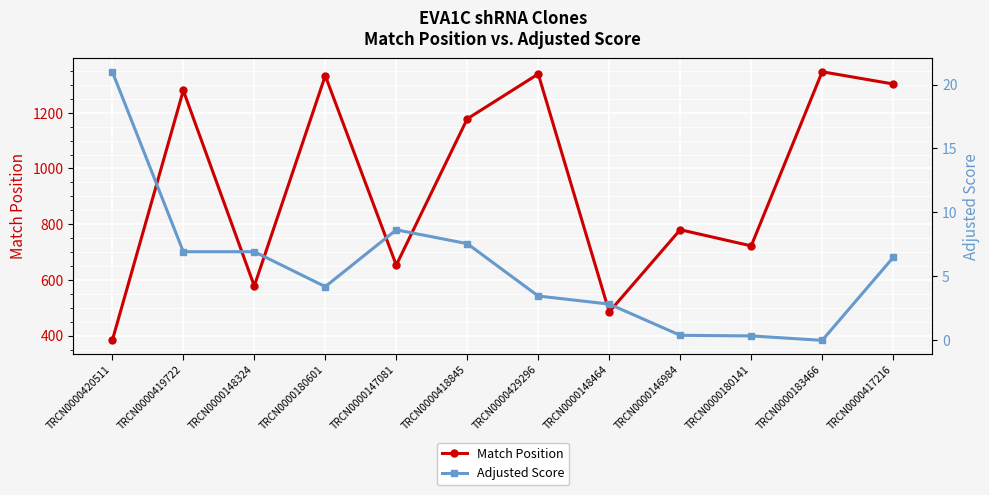

At how many categories does at least one series exceed 1039?

6